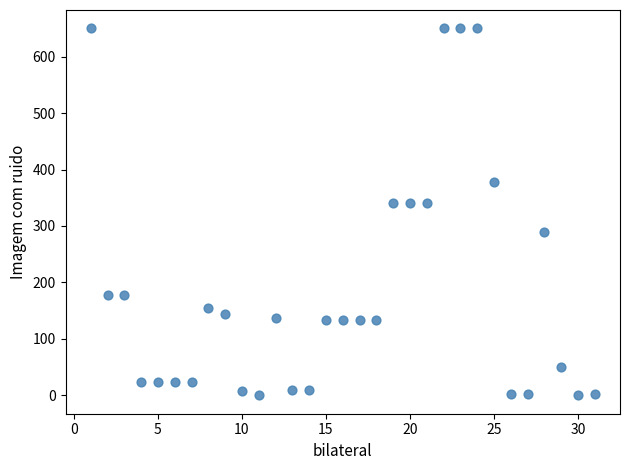

What is the range of Y values (max minus min)?

650.0